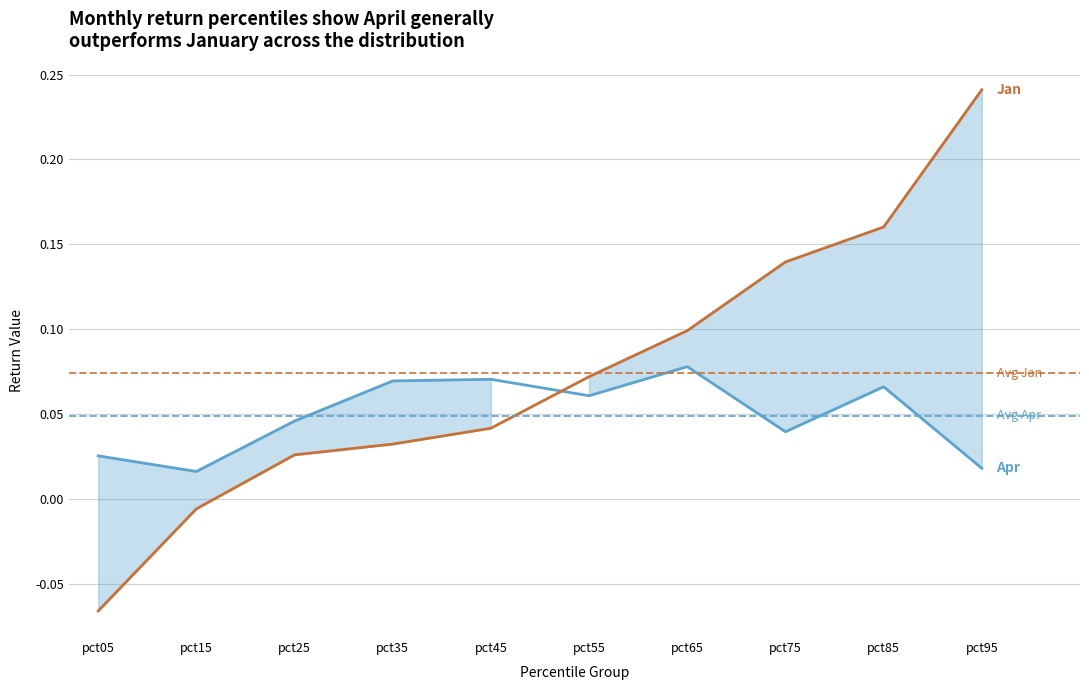

Reading left to right, what are all the values shown in this chart?

Apr: 0.0	0.0	0.0	0.1	0.1	0.1	0.1	0.0	0.1	0.0
Jan: -0.1	-0.0	0.0	0.0	0.0	0.1	0.1	0.1	0.2	0.2